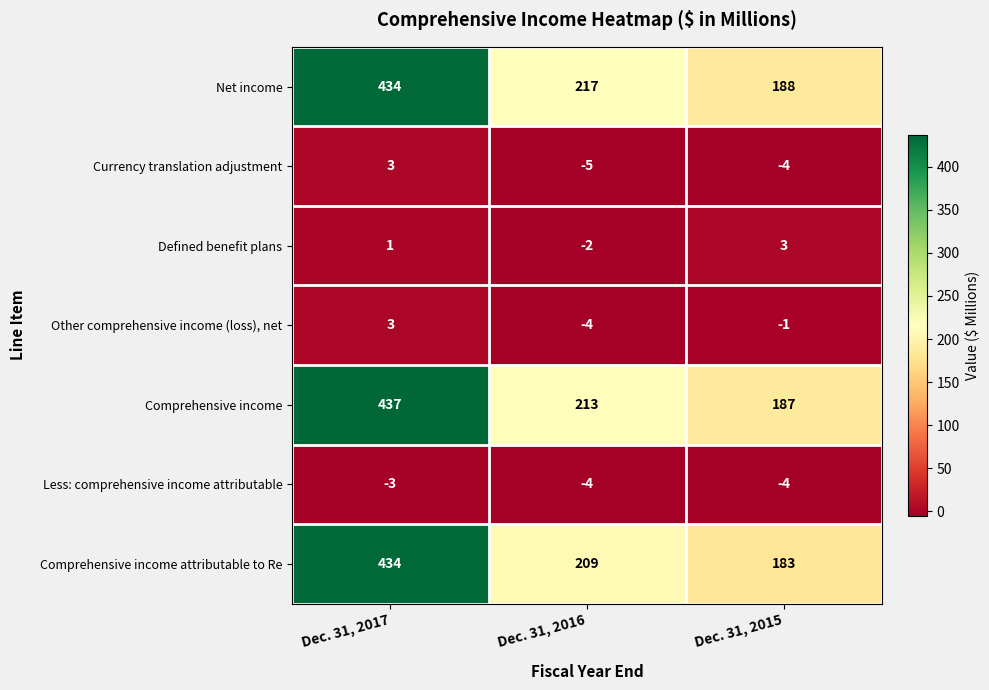

What is the spread (max minus min) of values at Dec. 31, 2017?

440